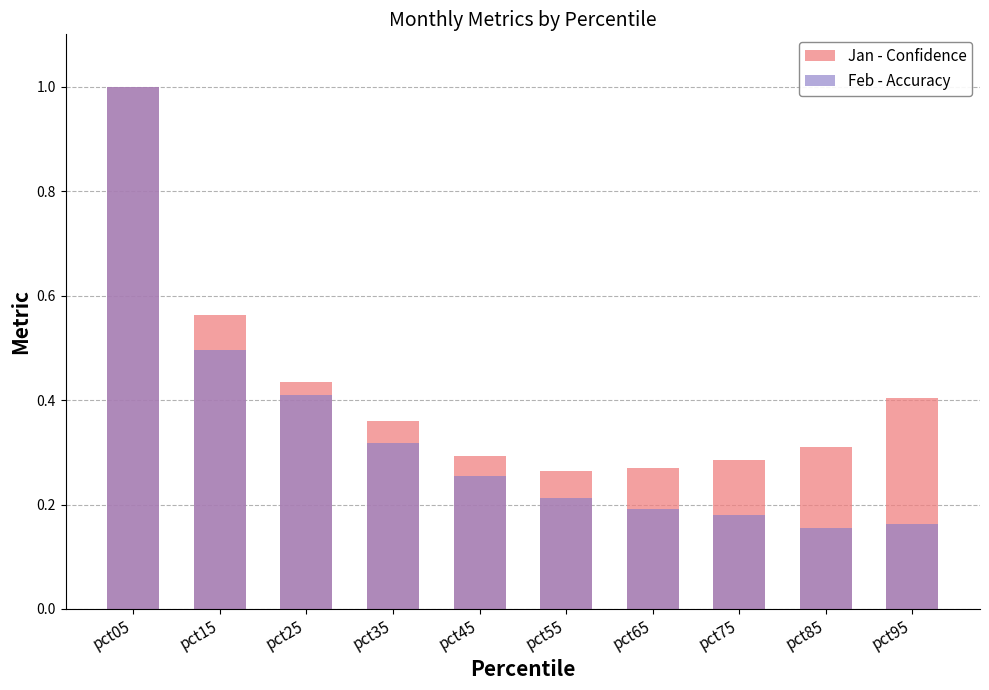

How many series are shown in this chart?

2